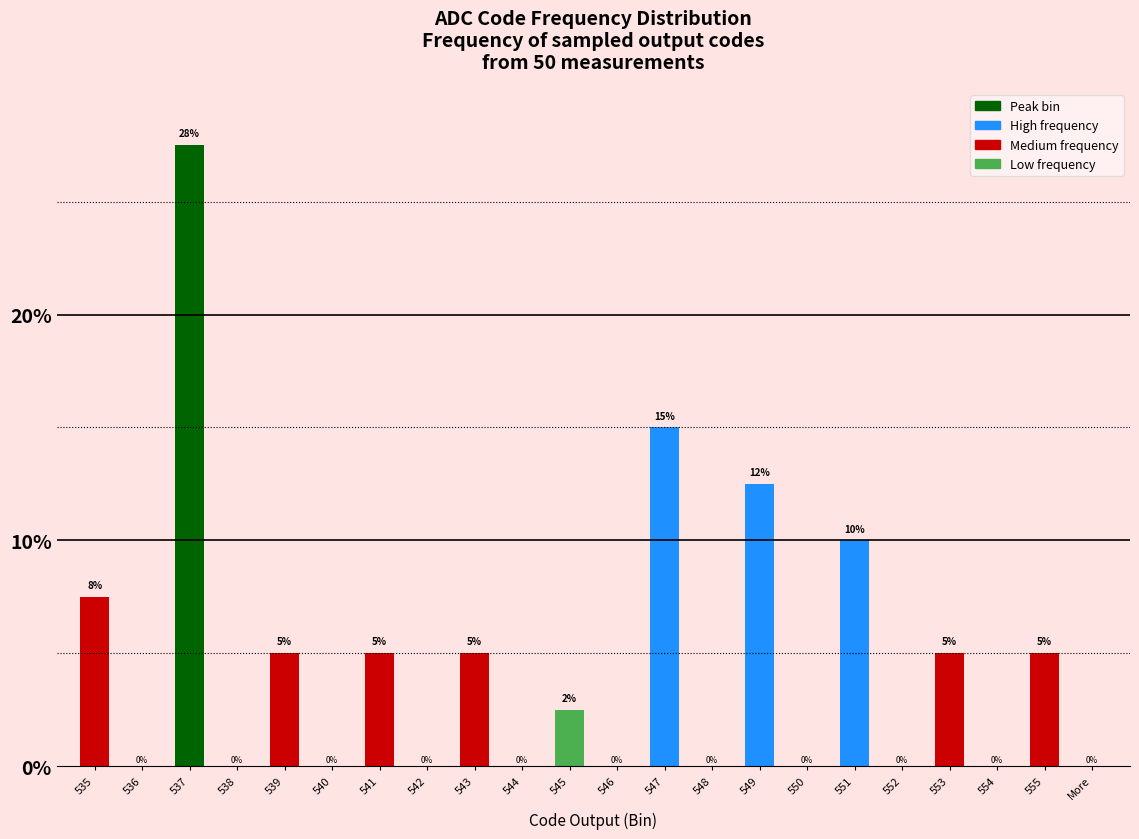

What is the sum of the values at 551 and 543?

15.0